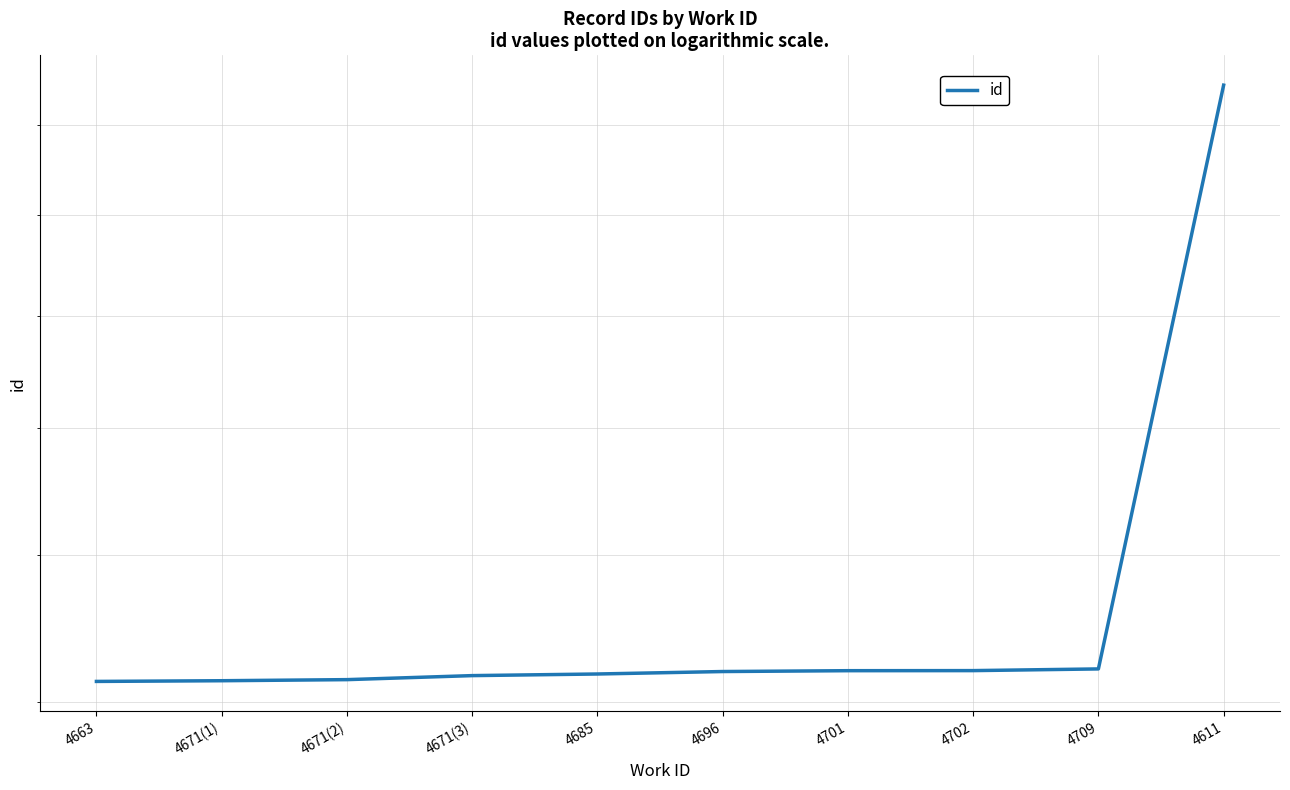

List the labels in order of value, smallest first.

4663, 4671(1), 4671(2), 4671(3), 4685, 4696, 4701, 4702, 4709, 4611